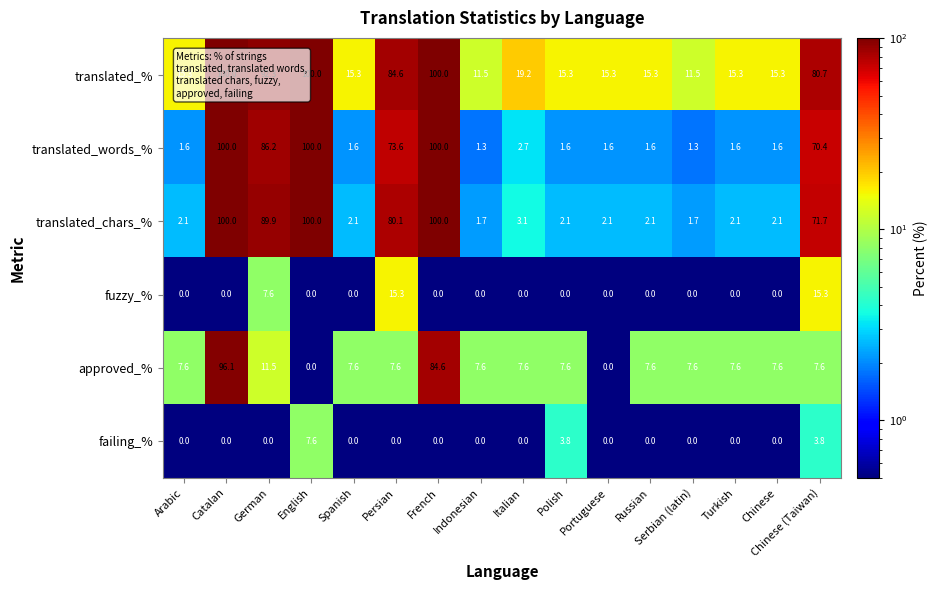

The value of failing_% at Serbian (latin) is 0.0. True or false?

True